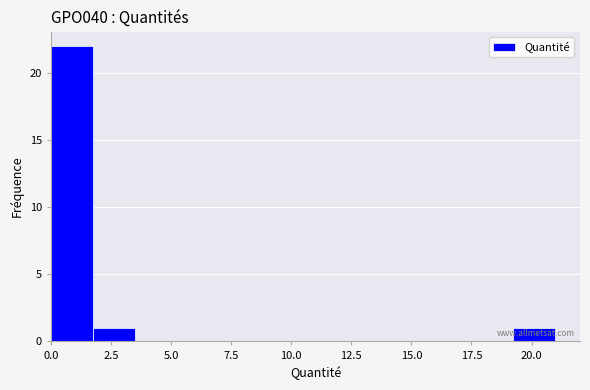

Around what value on the x-axis is the tallest bar? Give the approximate position of its centre, as read against the axis.

1.0